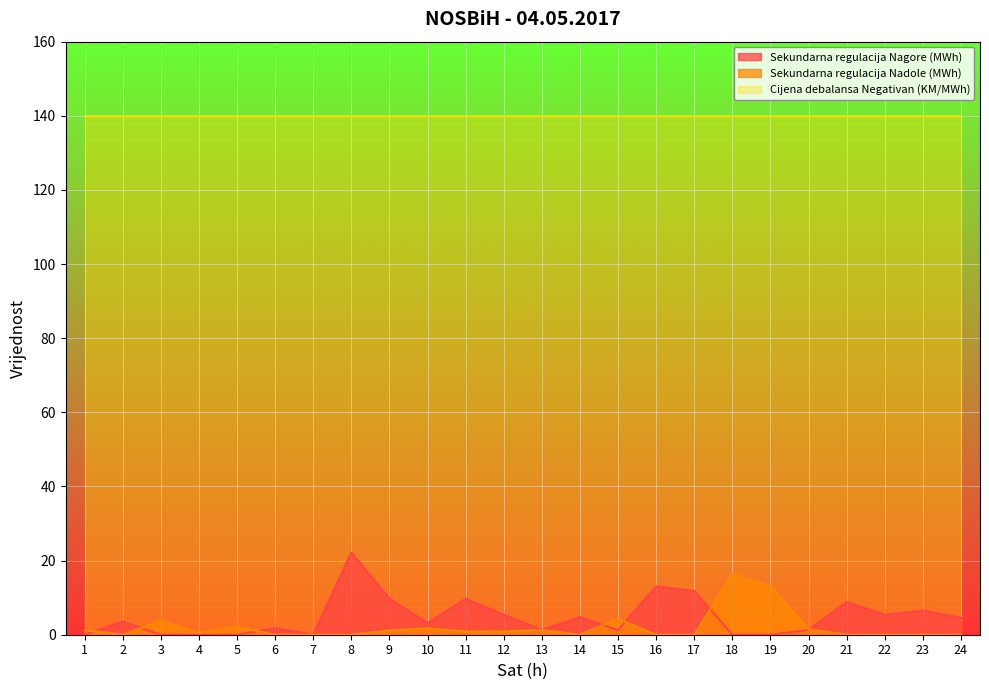

What is the difference between the maximum and minimum values in the Sekundarna regulacija Nadole (MWh) series?

16.4